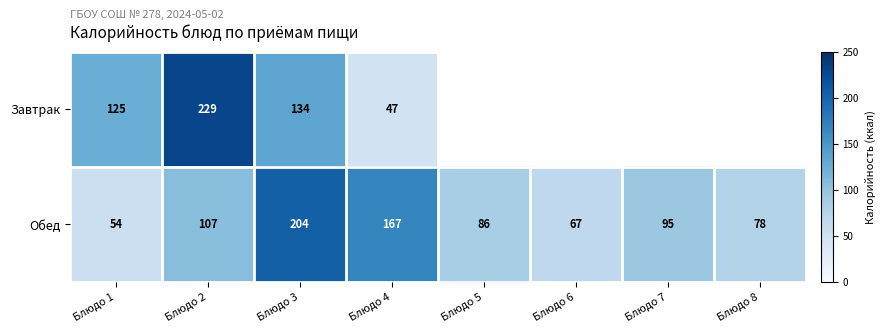

At which label does Обед first exceed 95?

Блюдо 2